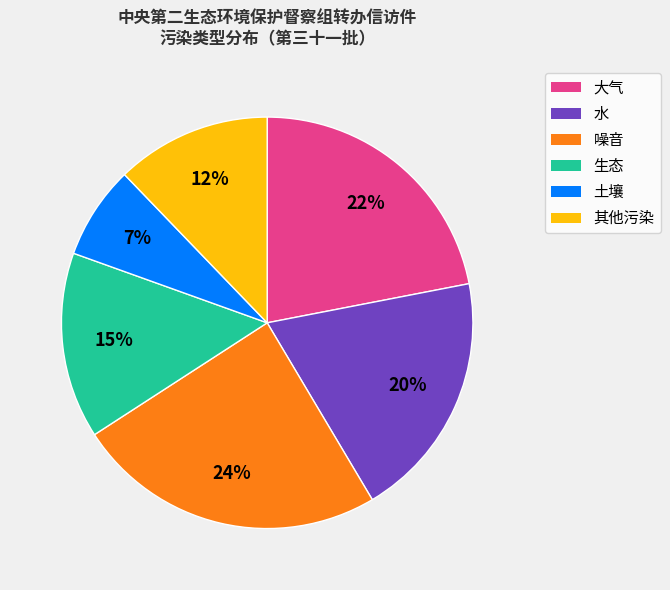

Which category has the smallest portion of the pie?

土壤